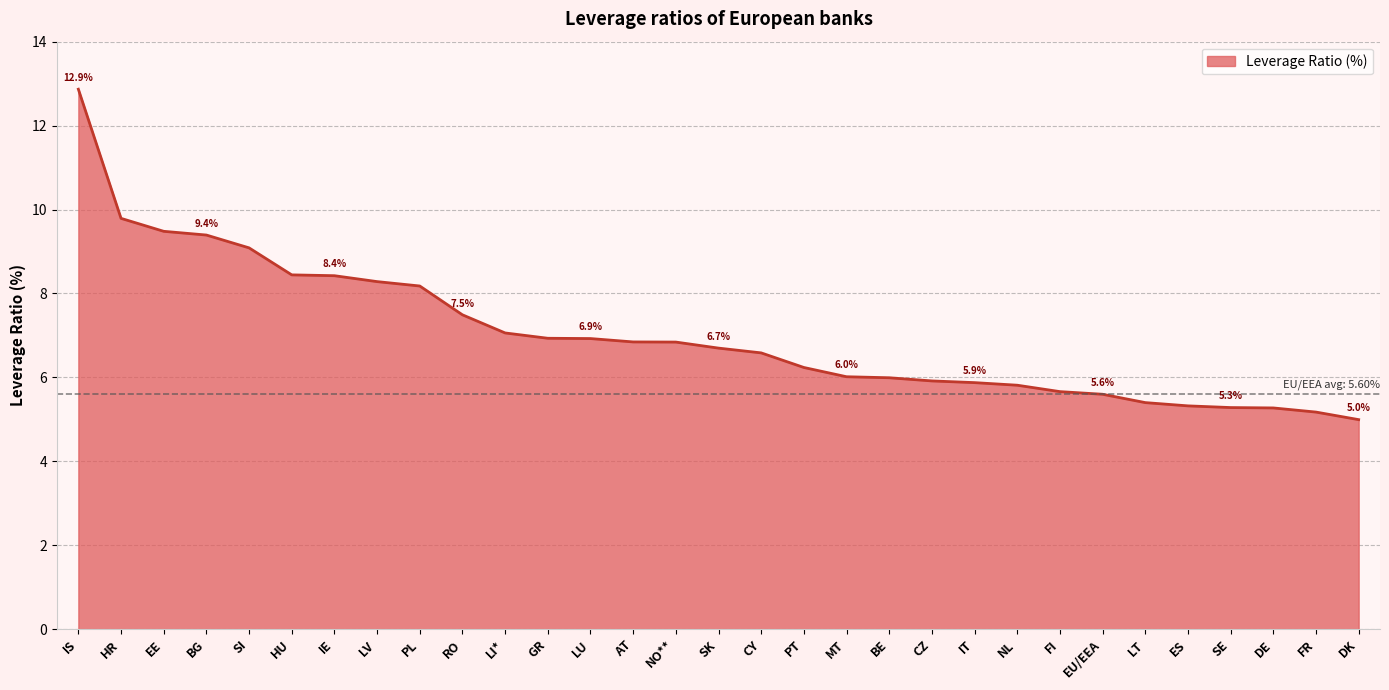

Does the chart have visible grid lines?

Yes